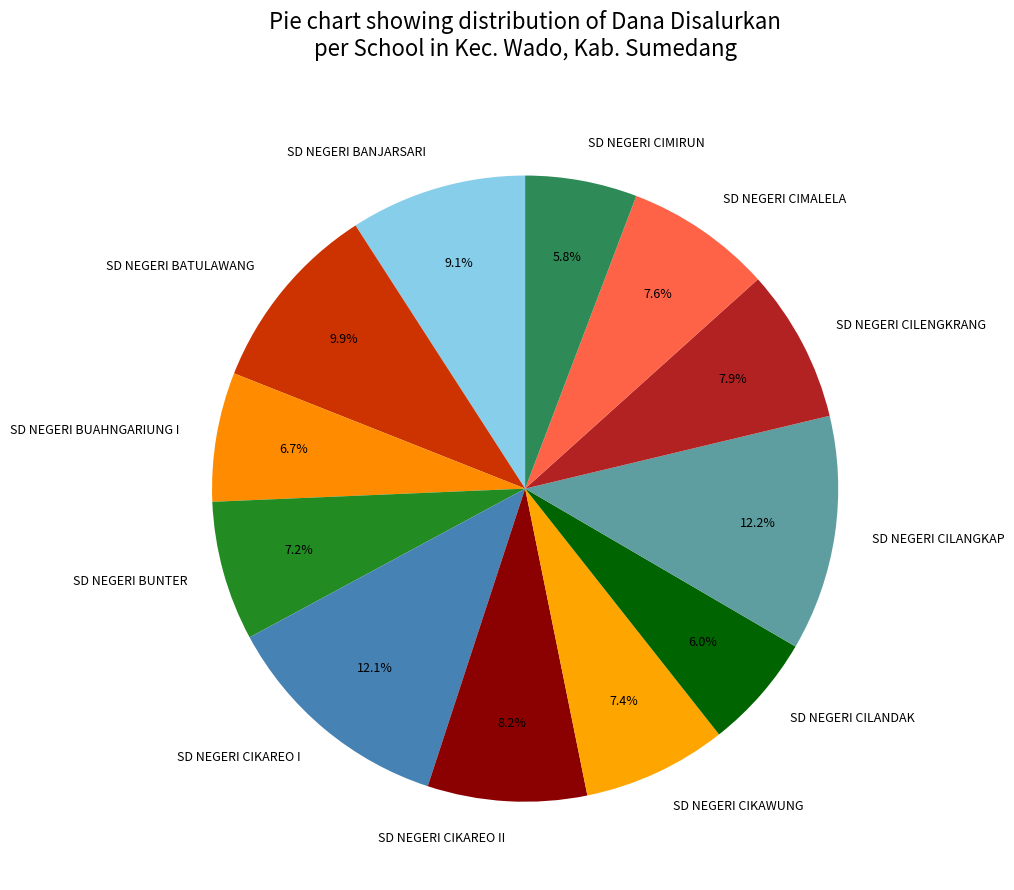

Count the number of slices in the pie.

12